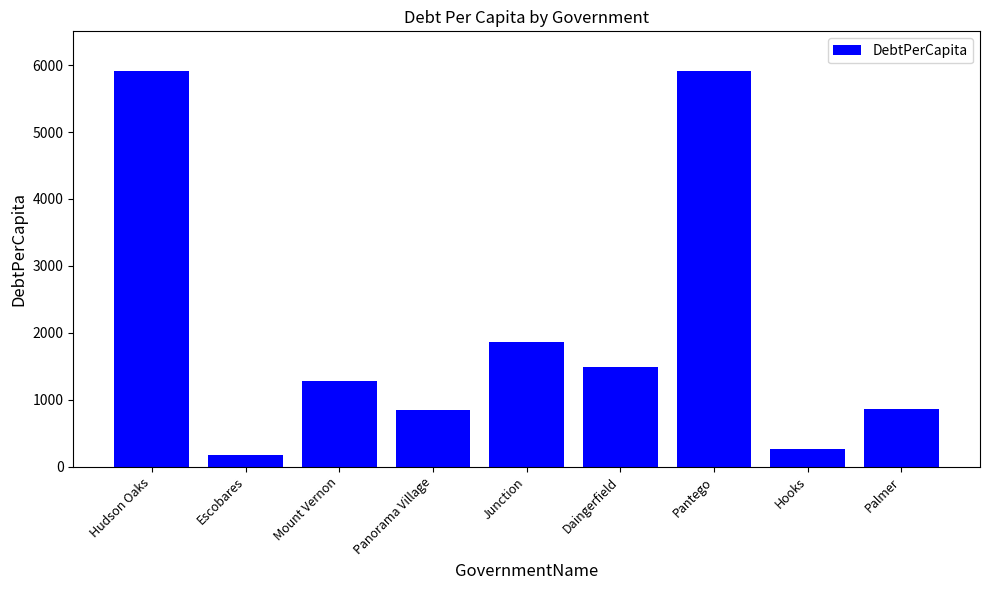

What is the label of the 2nd bar from the right?

Hooks